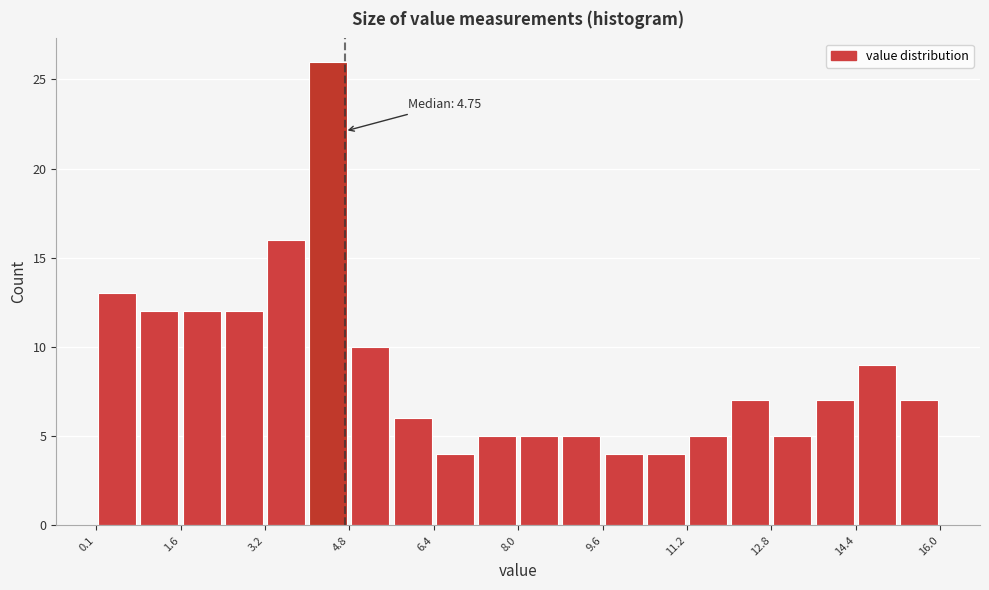

Around what value on the x-axis is the tallest bar? Give the approximate position of its centre, as read against the axis.

4.4